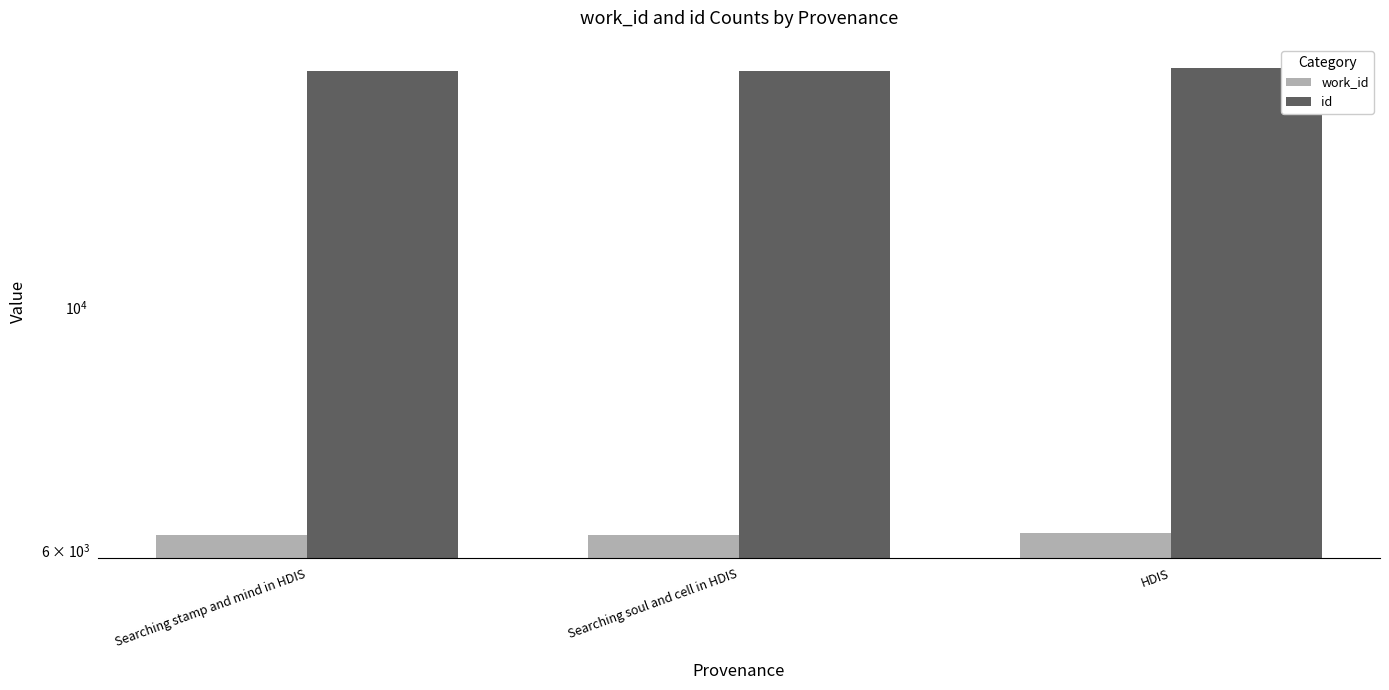

What value does the work_id series have at HDIS, to the nearest 5?

6225